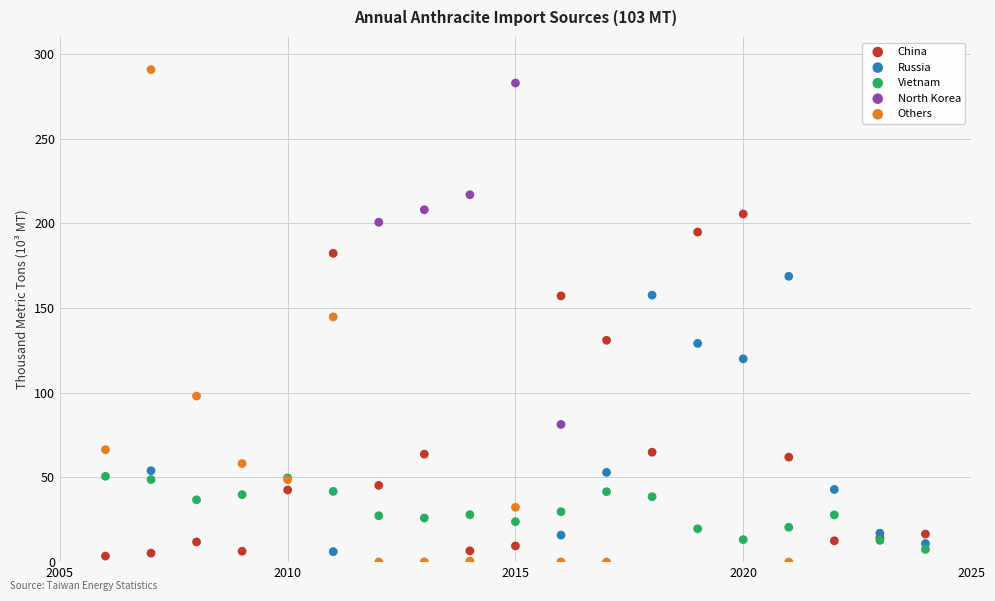

Which series has the largest Y range (max minus min)?

Others